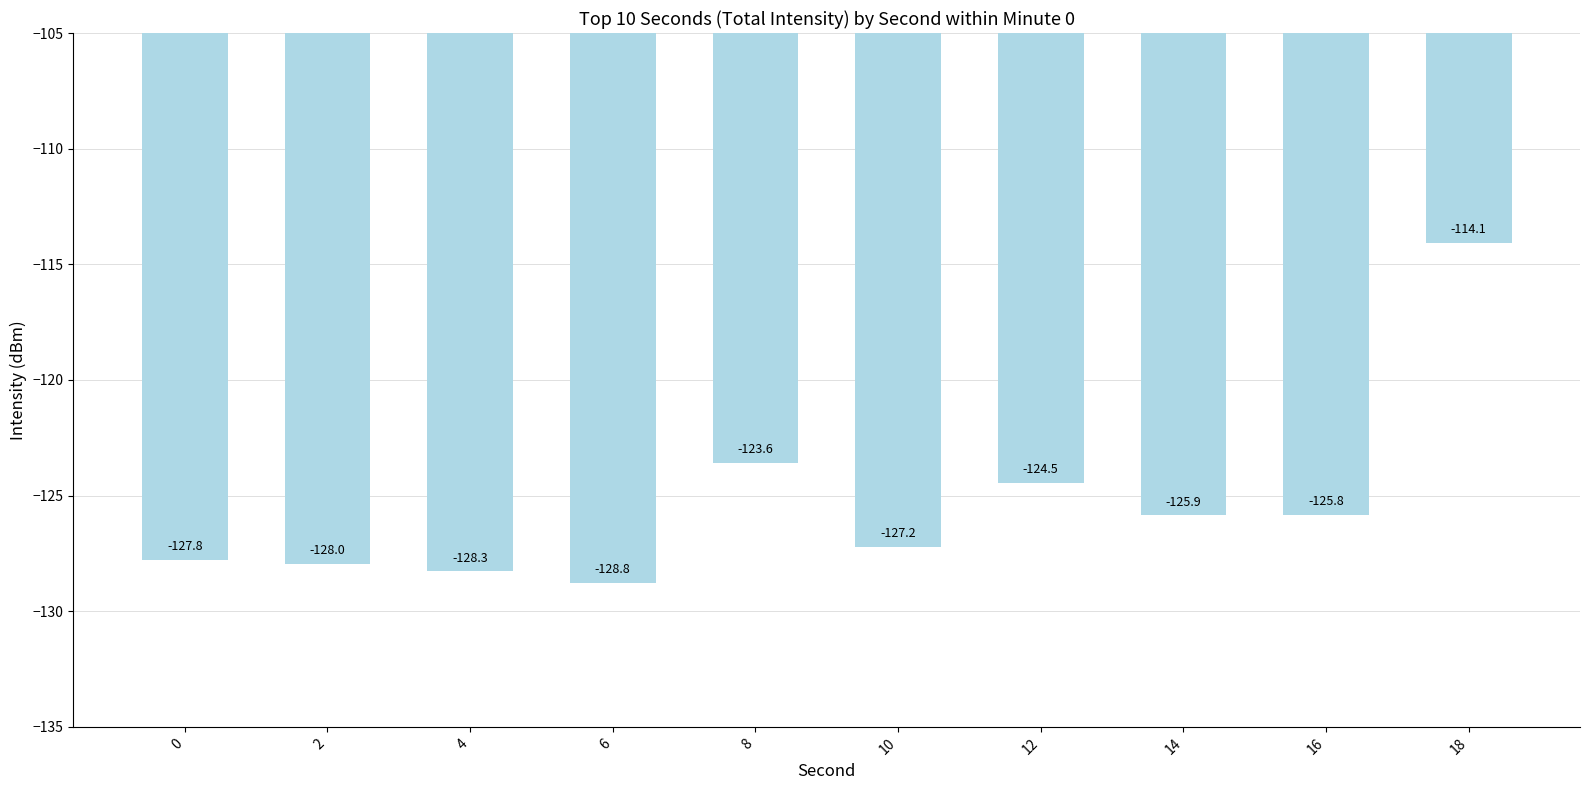

Rank the categories by value from lowest to highest.

6, 4, 2, 0, 10, 14, 16, 12, 8, 18